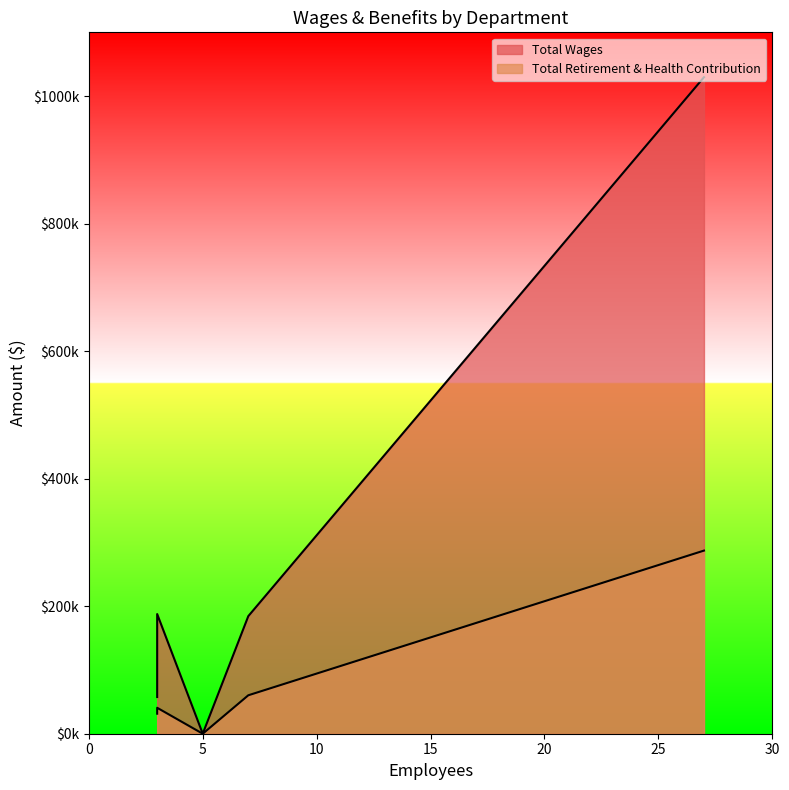

The value of Total Wages at Facilities is 90162. True or false?

False